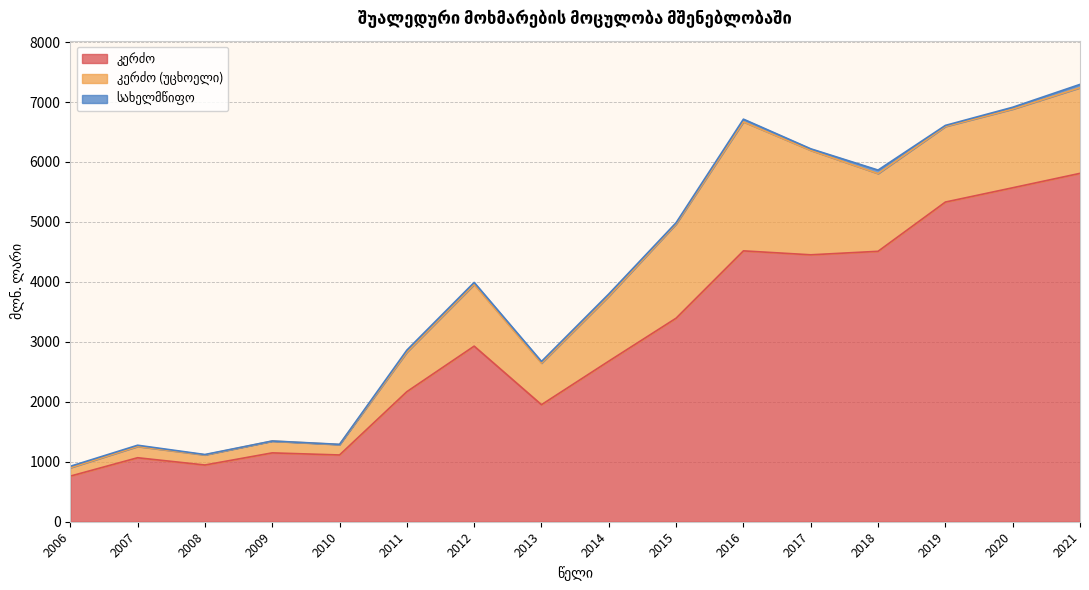

How many data points in სახელმწიფო are above 28?

7